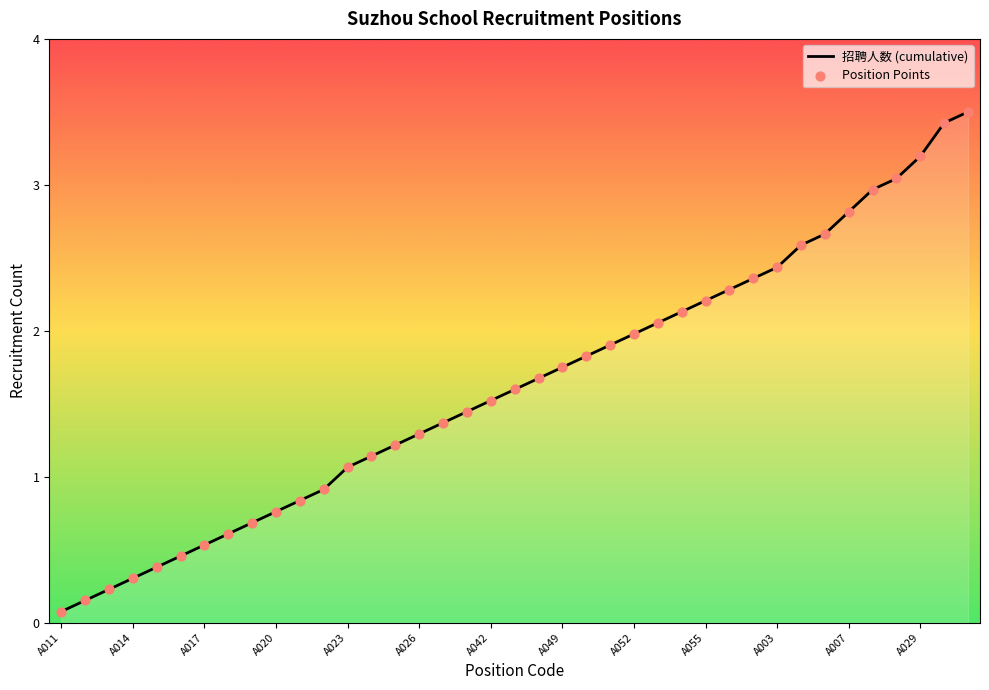

What is the difference between the maximum and minimum values?

3.4